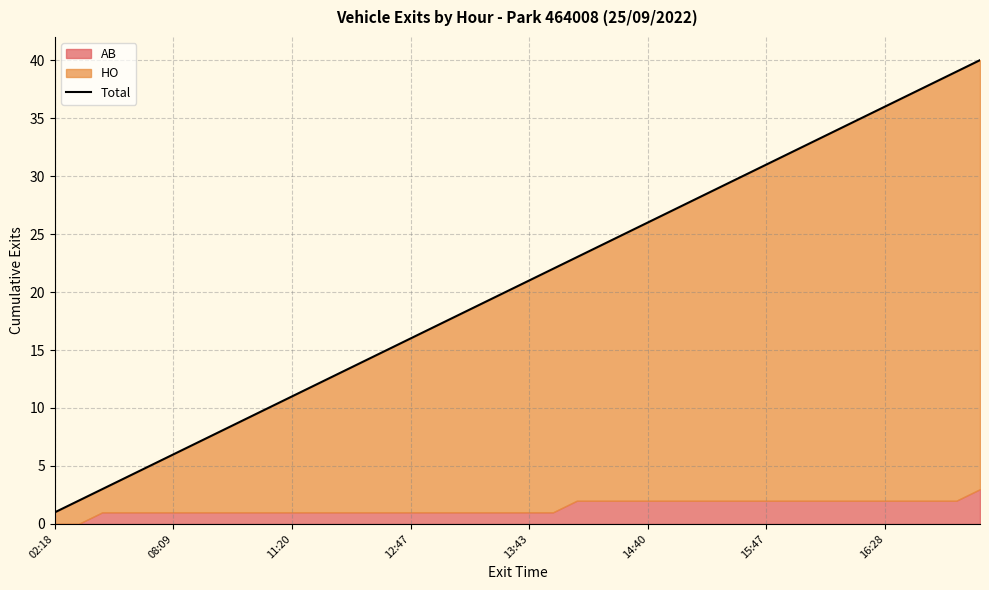

What is the difference between the maximum and minimum values?

39